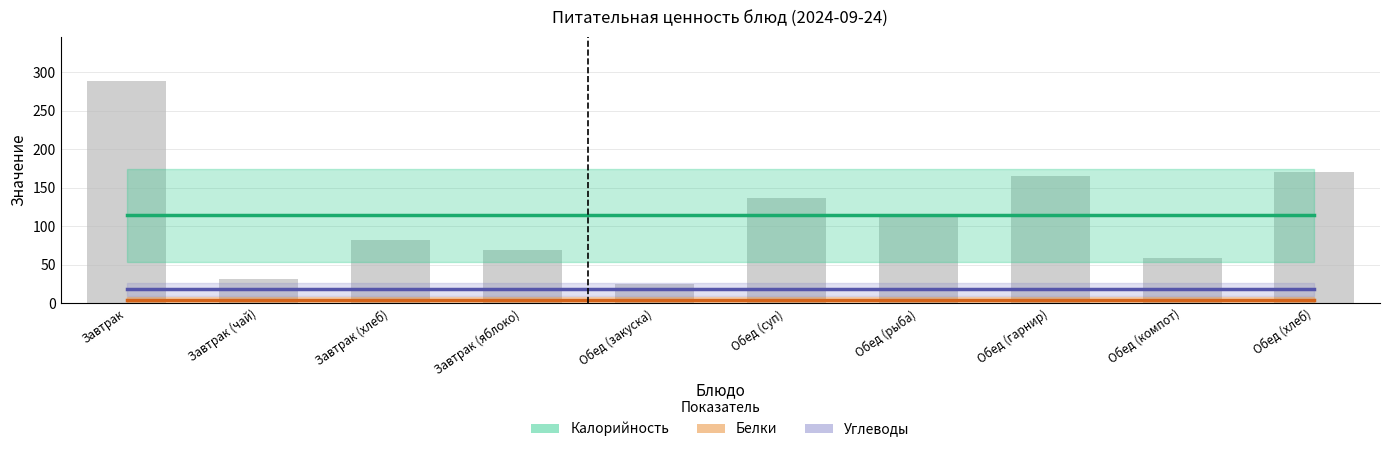

The Углеводы (среднее) series shows 8 at Завтрак. True or false?

False